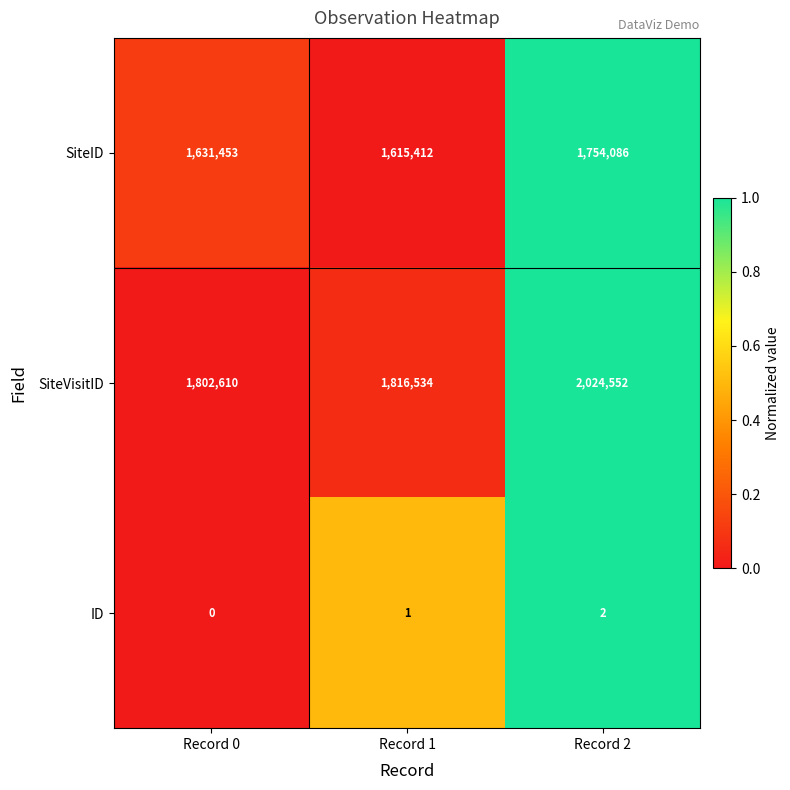

Is it true that SiteVisitID equals 3270406 at Record 2?

False